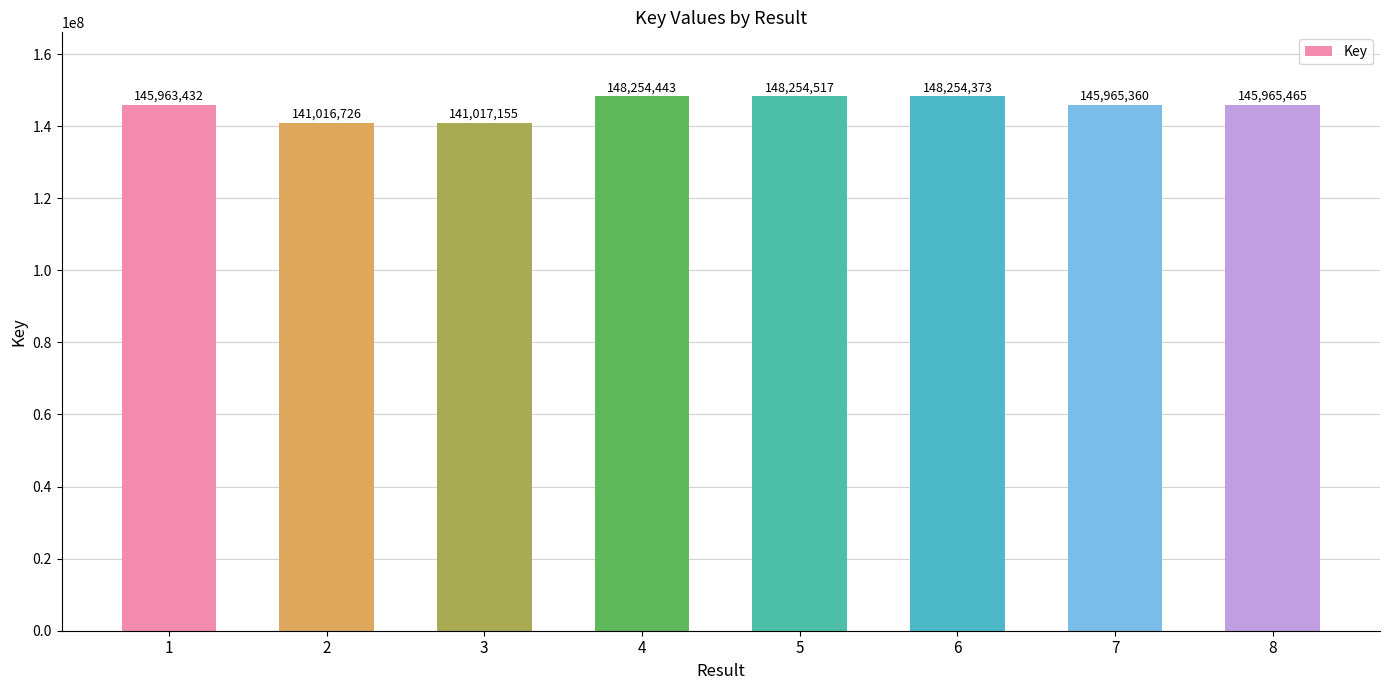

At which label is the value closest to 144635621?

1